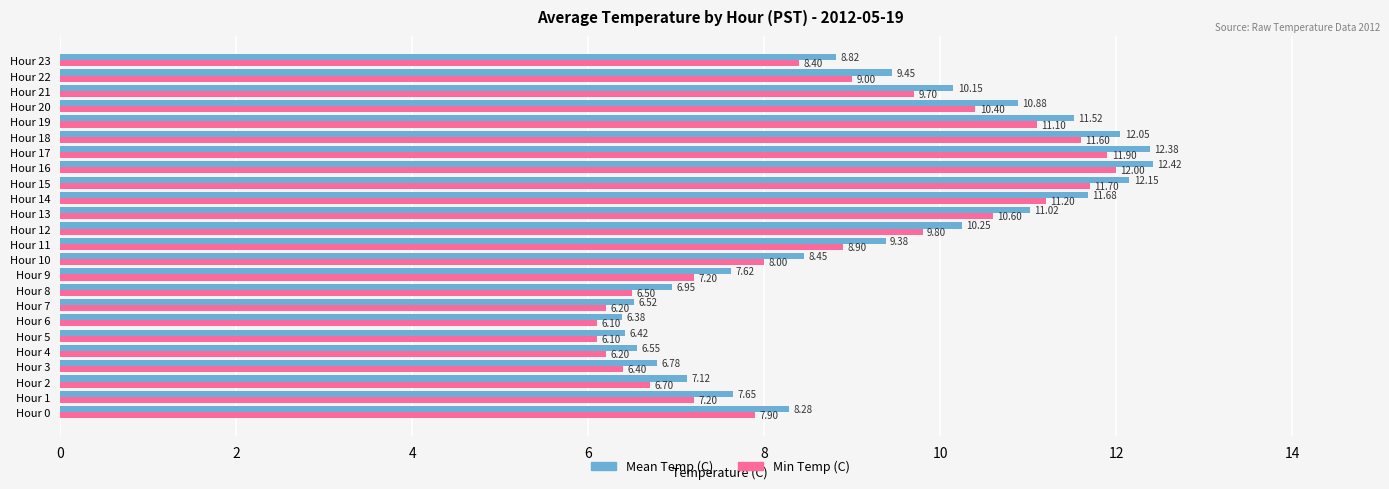

At how many categories does at least one series exceed 10?

10